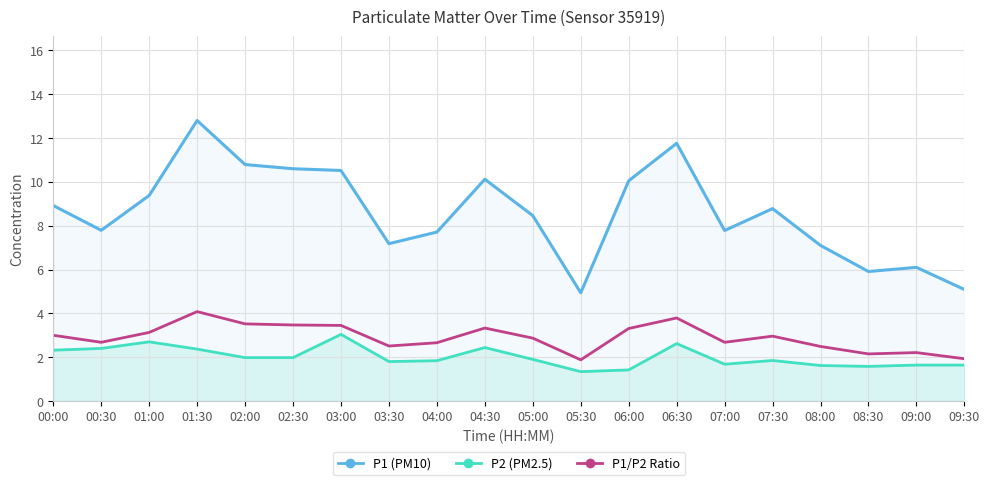

Which category has the highest value across all series?

01:30